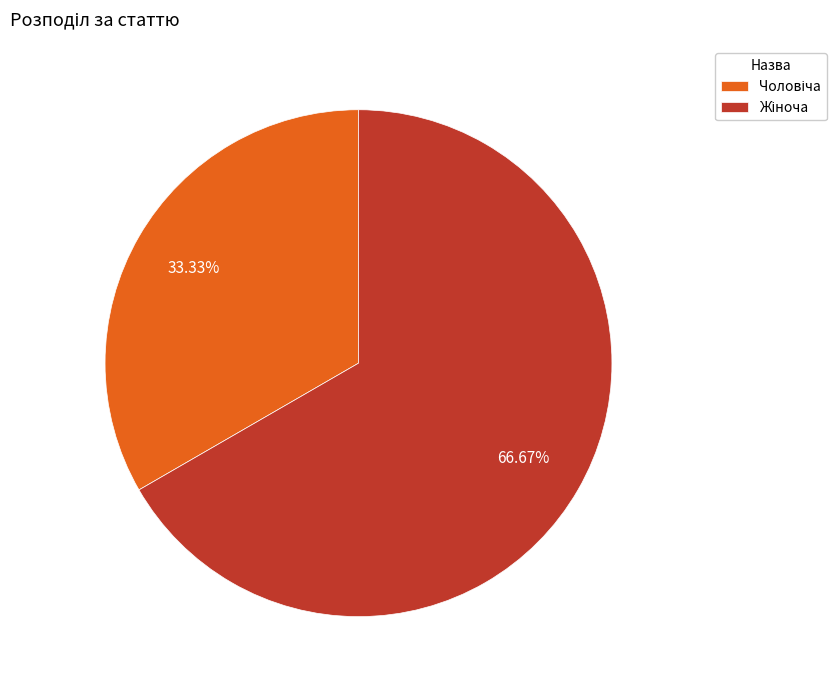

Count the number of slices in the pie.

2